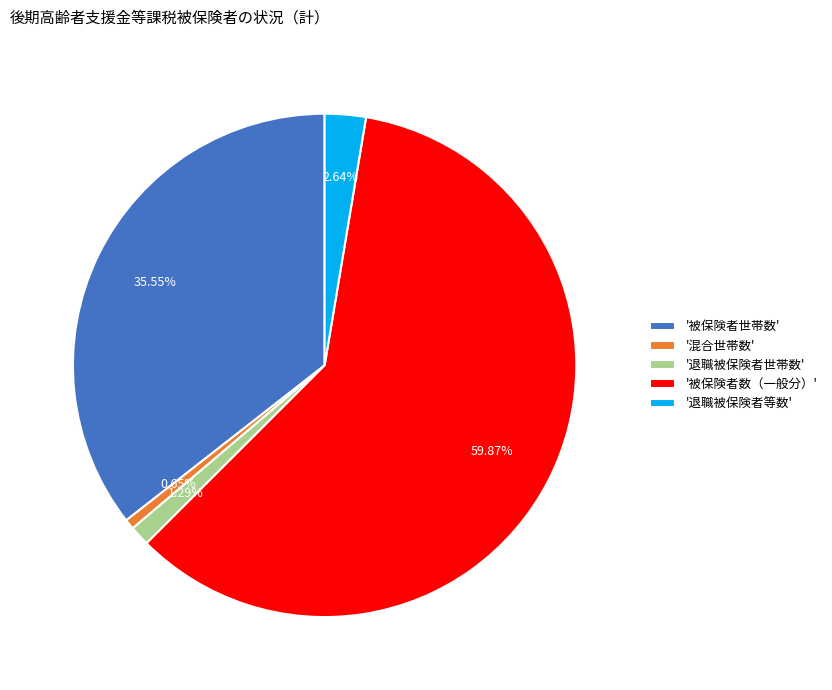

Is there a majority slice in this chart?

Yes